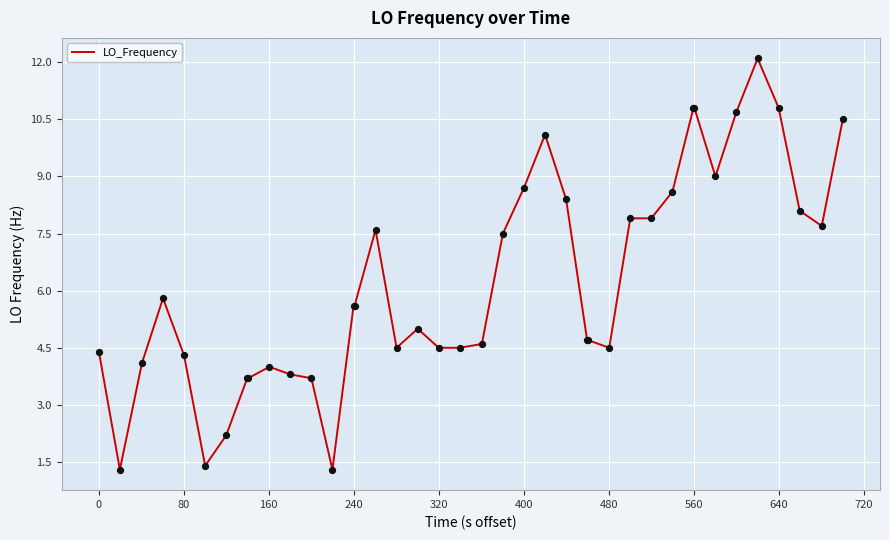

What is the difference between the maximum and minimum values?

10.8